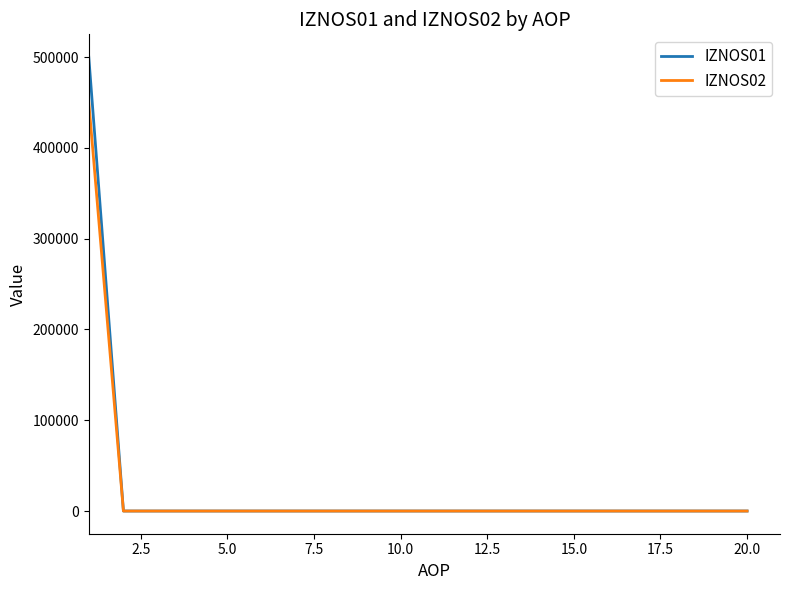

What is the maximum value for IZNOS01?

500076.0